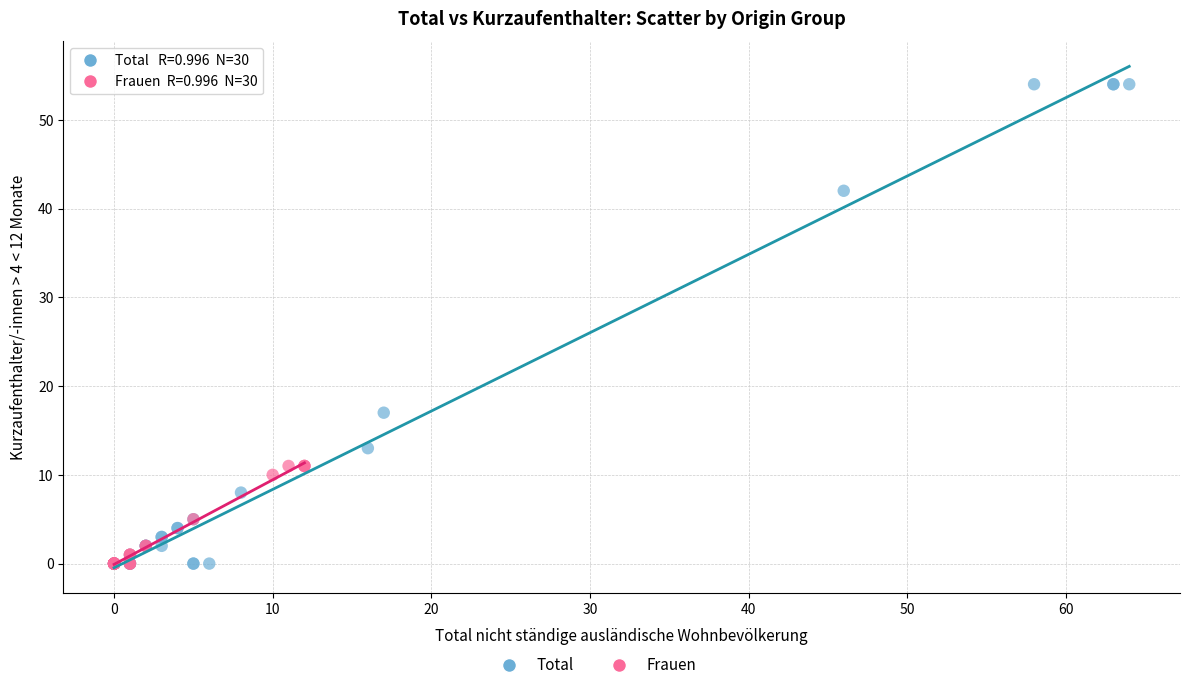

Which series has the largest Y range (max minus min)?

Total